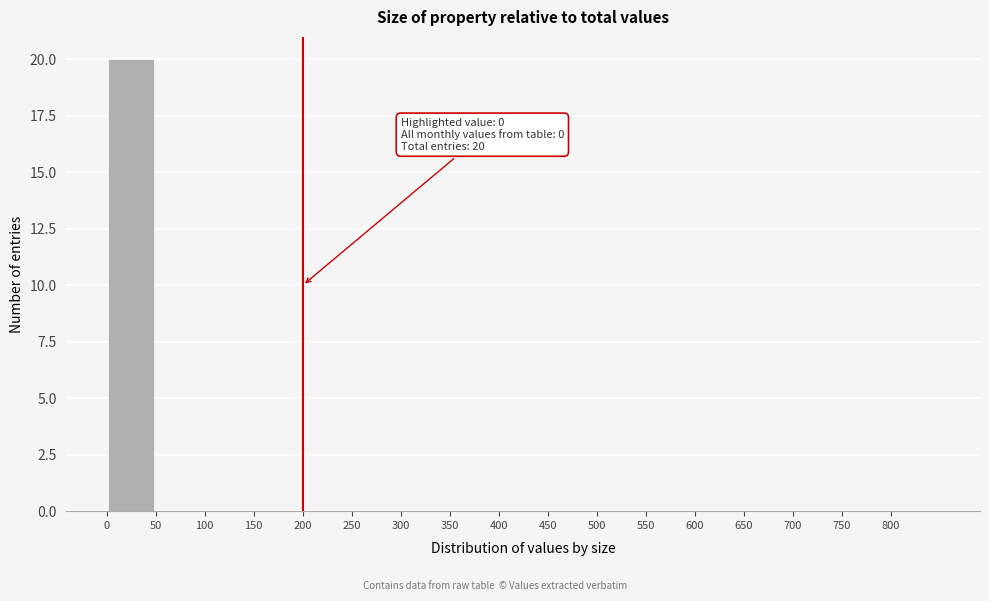

Which range on the x-axis has the tallest bar?

0 to 50